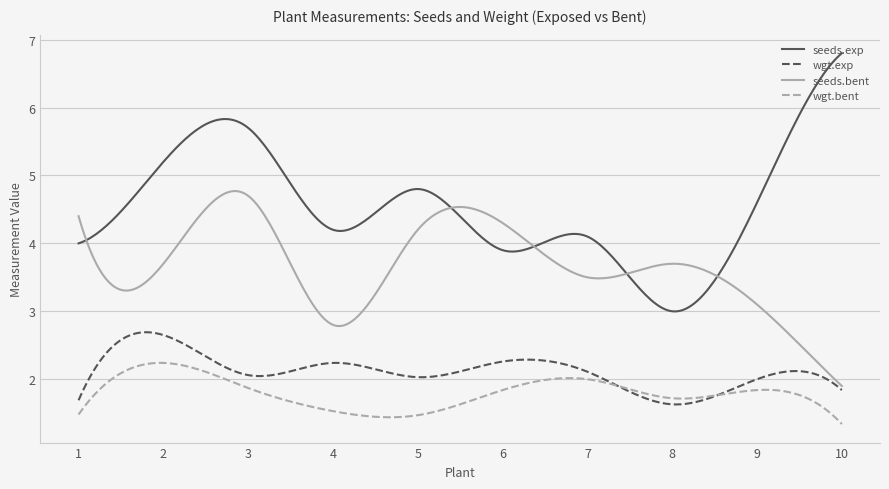

Which series has the widest spread of values?

seeds.exp